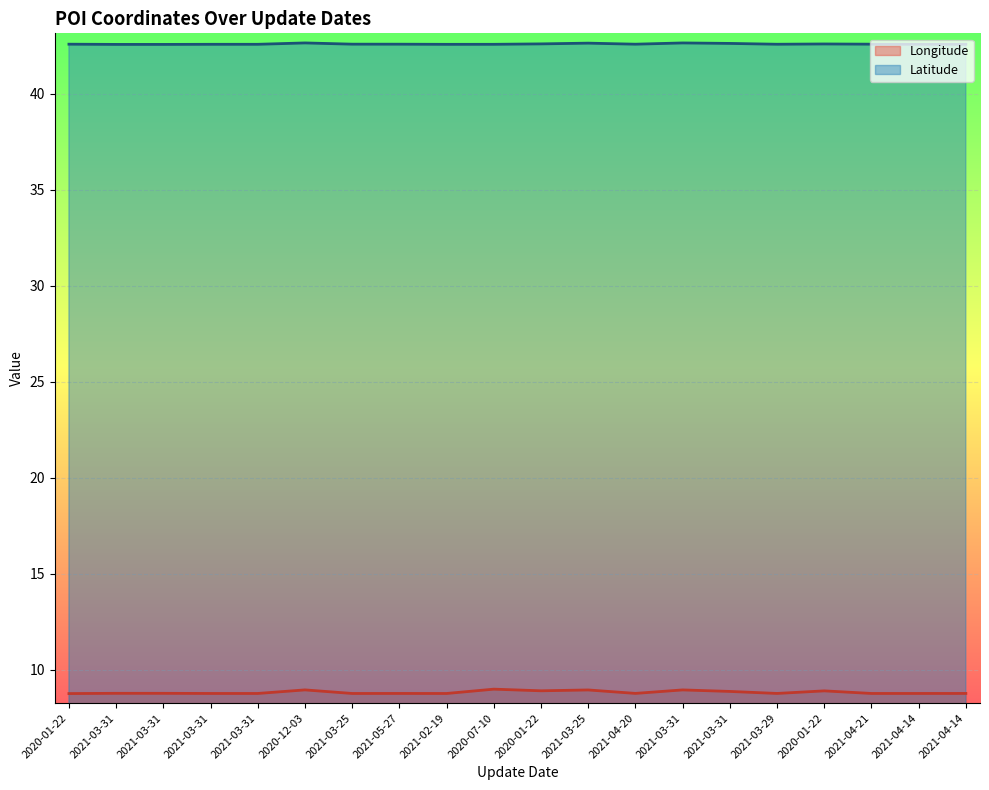

How many lines are shown in the chart?

2